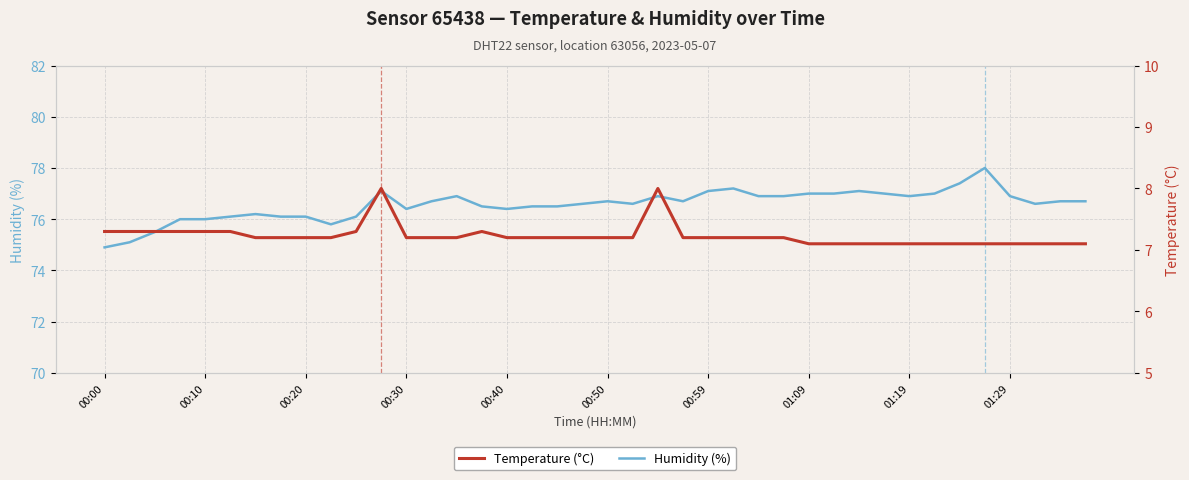

What is the total value across all series at 34?

84.5